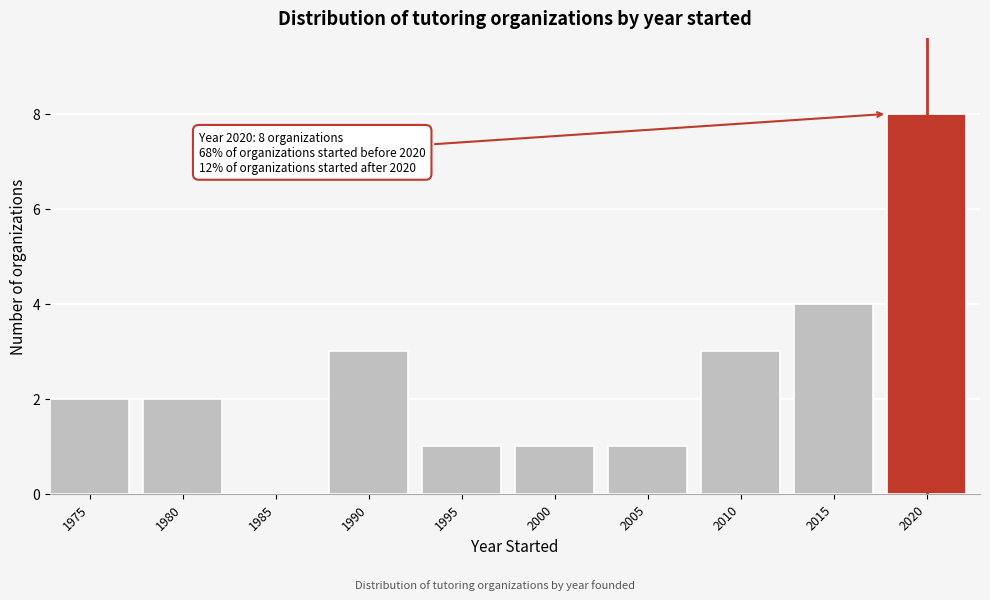

Reading right to left, list all the values displayed in this chart.

2020=8	2015=4	2010=3	2005=1	2000=1	1995=1	1990=3	1985=0	1980=2	1975=2